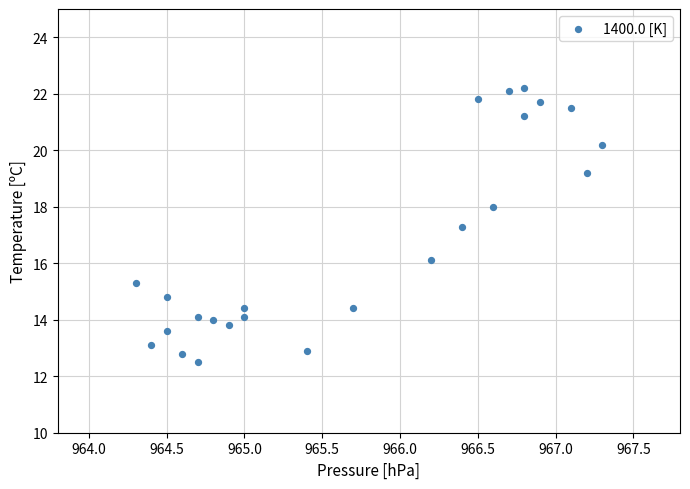

What Y value in the scatter plot is closest to 17?

17.3